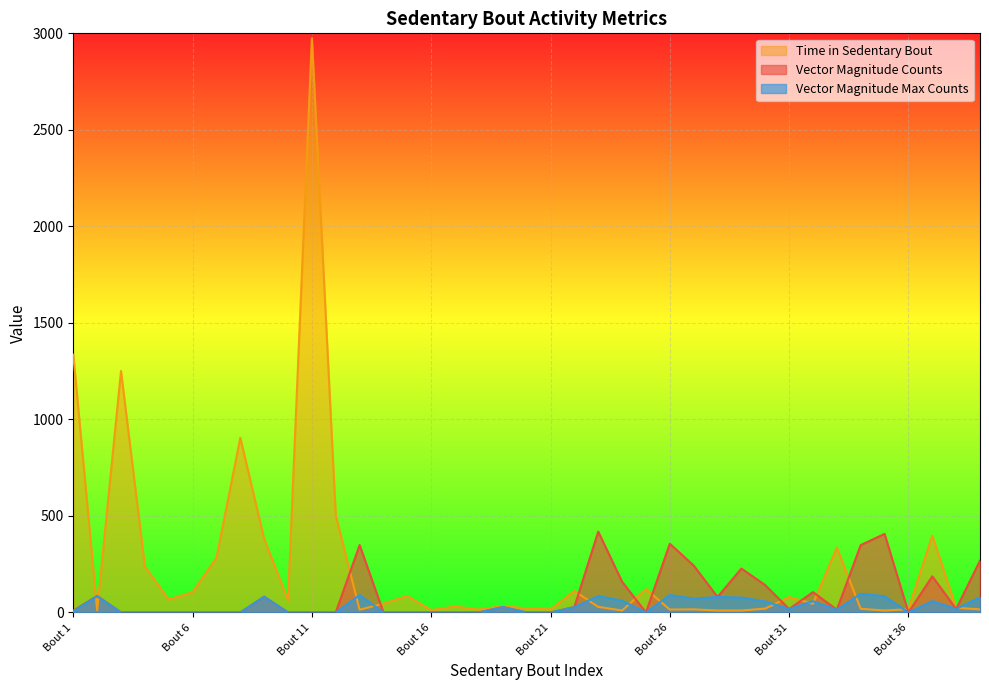

The Vector Magnitude Counts series shows 134.3 at Bout 9. True or false?

False